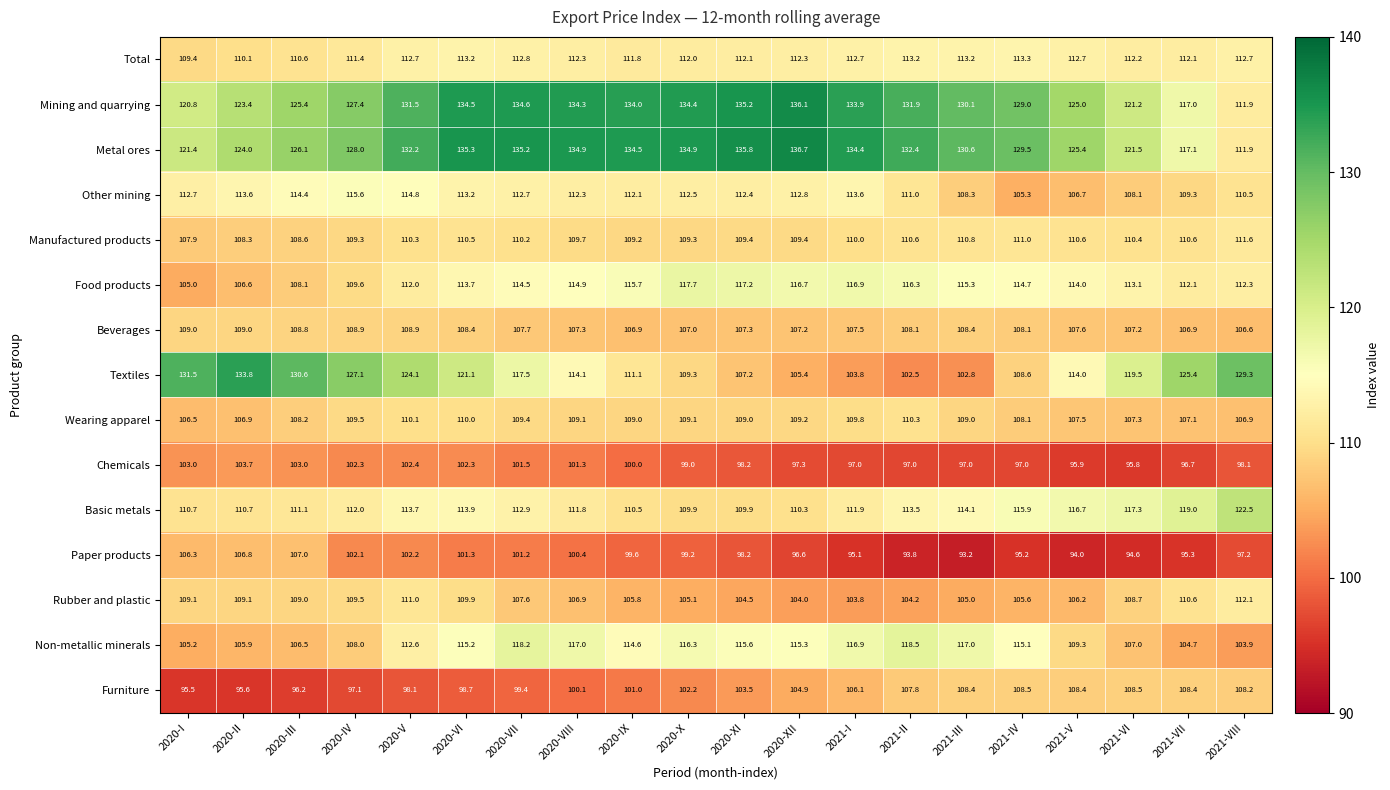

The Wearing apparel series shows 160.6 at 2021-VII. True or false?

False